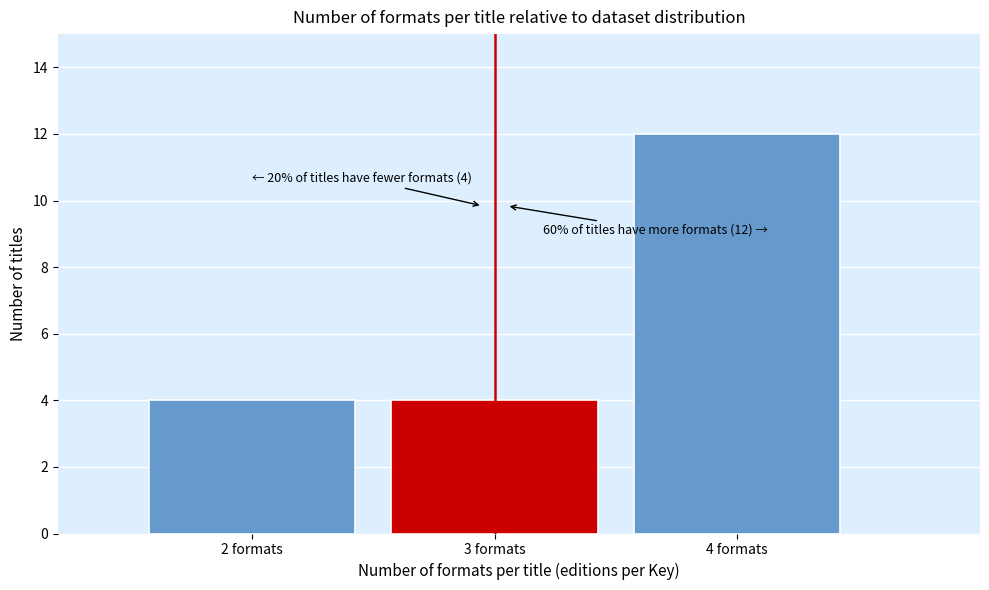

Reading left to right, list all the values displayed in this chart.

2 formats=4	3 formats=4	4 formats=12